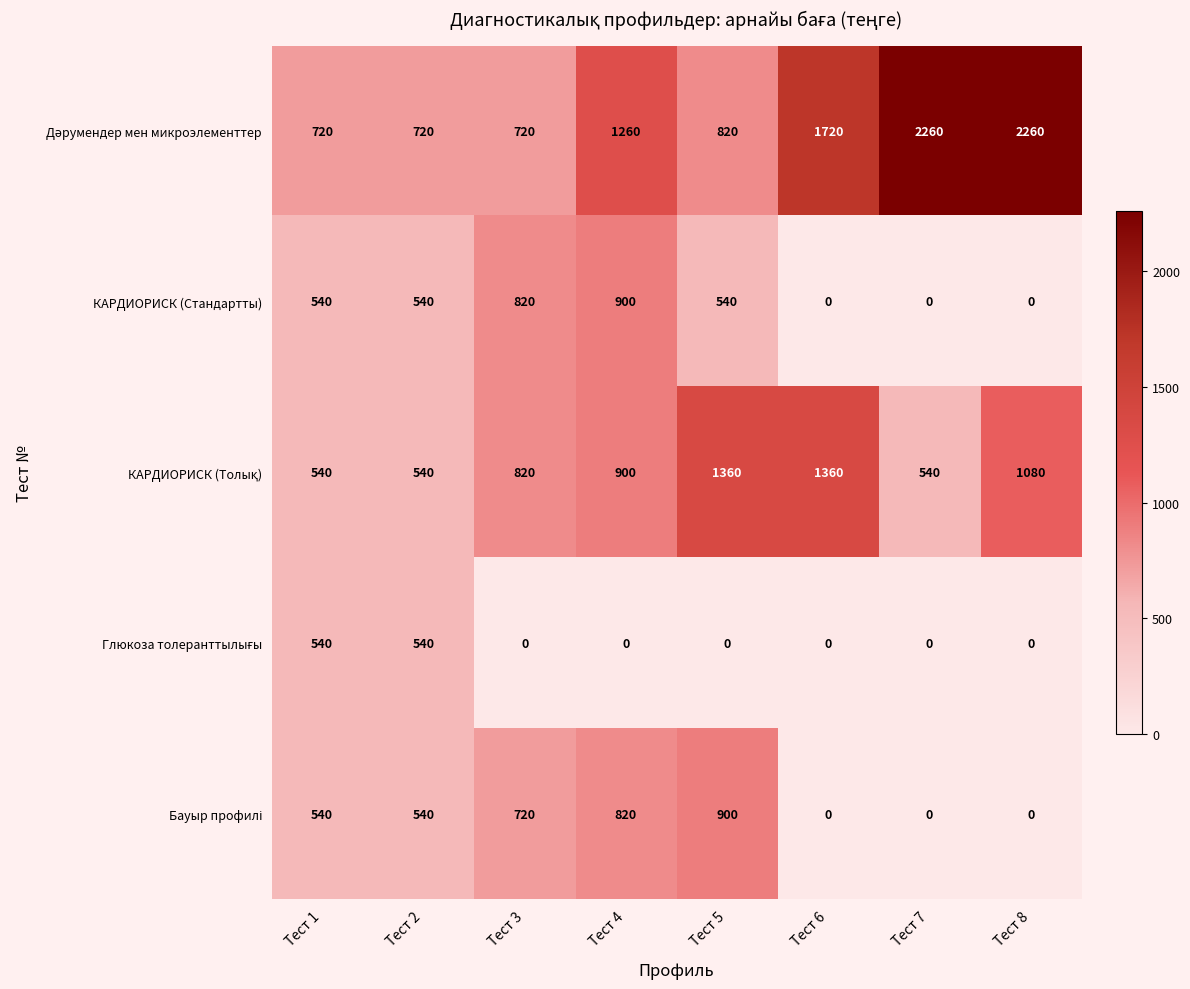

True or false: КАРДИОРИСК (Стандартты) has a value of 540 at Тест 1.

True